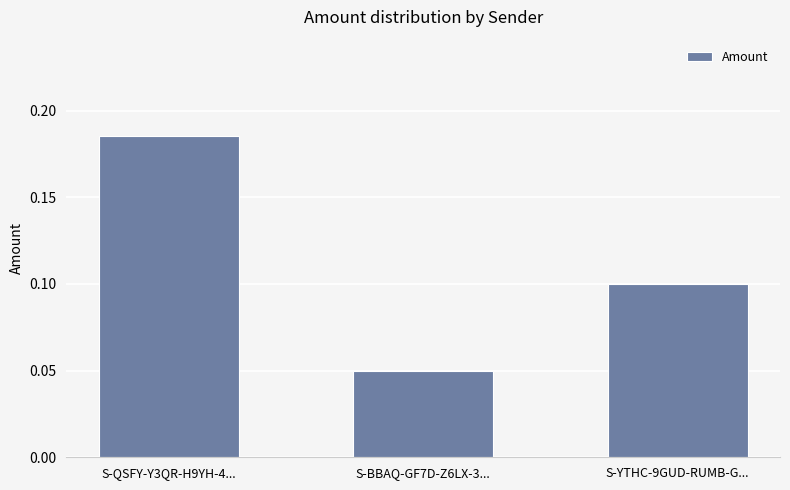

How many data points does each series have?

3